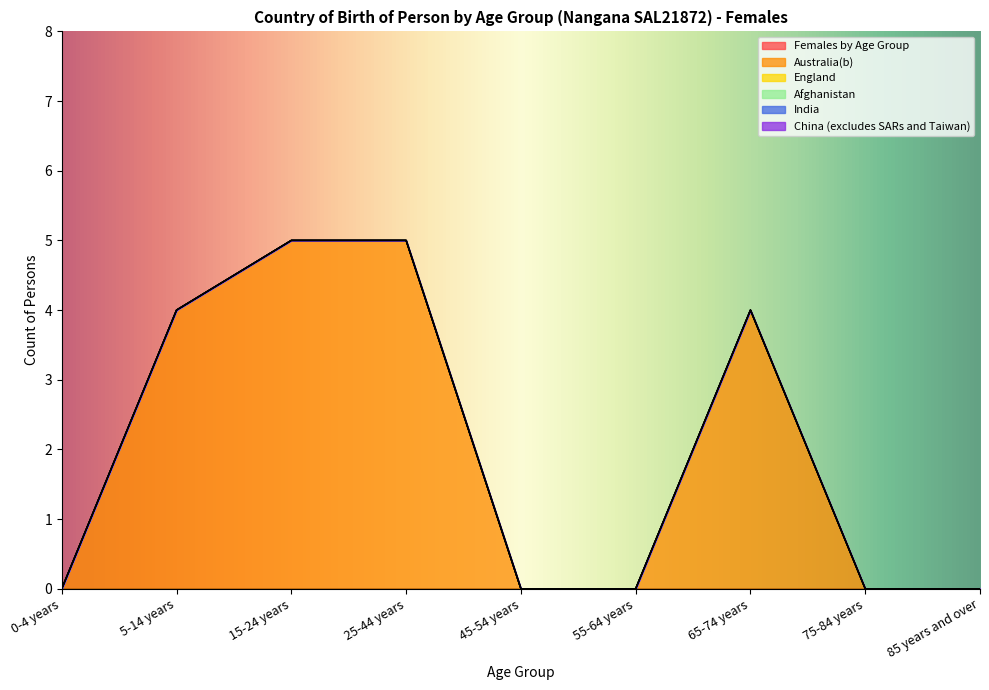

Reading left to right, transcribe all the data shown in this chart.

Females by Age Group: 0	0	0	0	0	0	0	0	0
Australia(b): 0	4	5	5	0	0	4	0	0
England: 0	0	0	0	0	0	0	0	0
Afghanistan: 0	0	0	0	0	0	0	0	0
India: 0	0	0	0	0	0	0	0	0
China (excludes SARs and Taiwan): 0	0	0	0	0	0	0	0	0